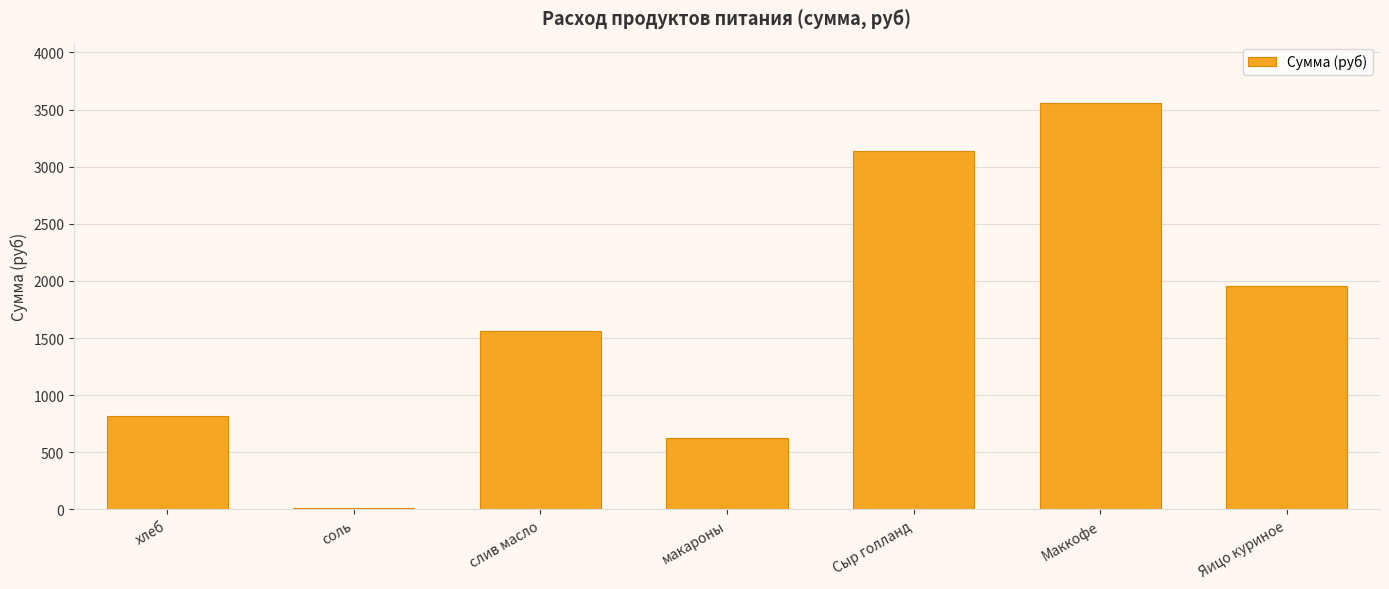

What is the change in value from соль to Сыр голланд?

+3124.3